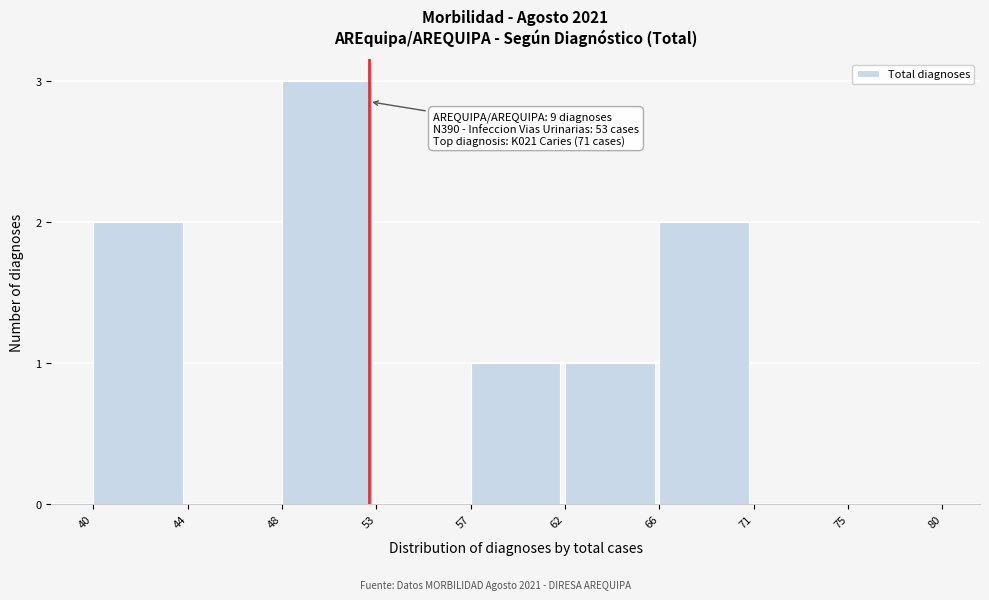

Reading left to right, what are all the values shown in this chart?

40=2	44=0	48=3	53=0	57=1	62=1	66=2	71=0	75=0